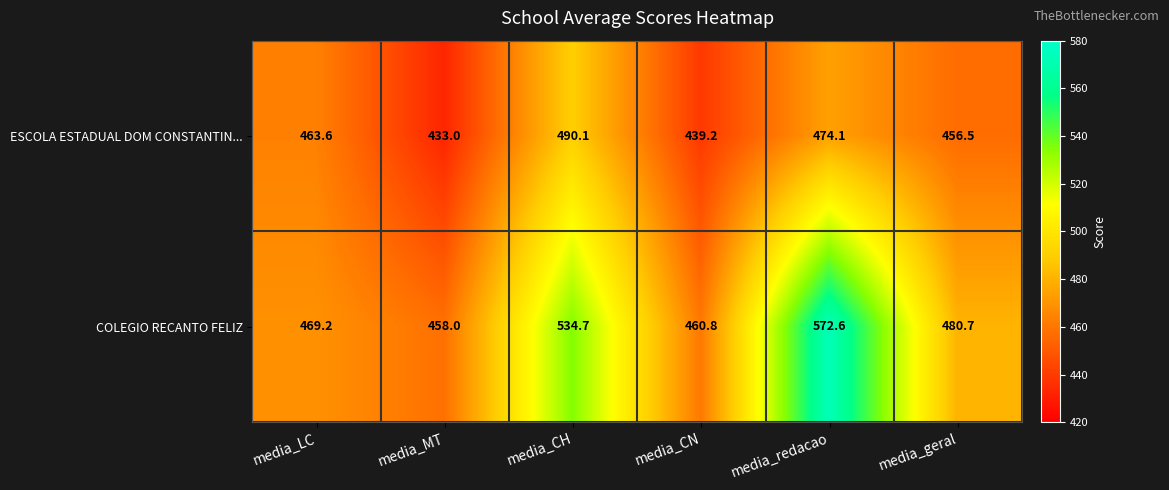

What is the difference between the second highest and second lowest values in the COLEGIO RECANTO FELIZ series?

73.9